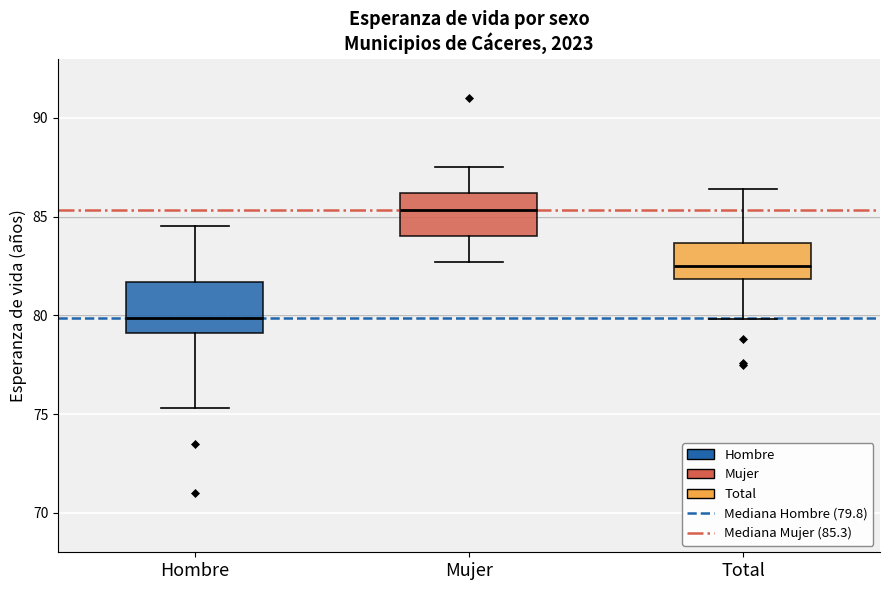

Where does the lower whisker of the box for Hombre end on the y-axis? The values are not printed on the chart, so give them approximately, as read against the axis.

75.5